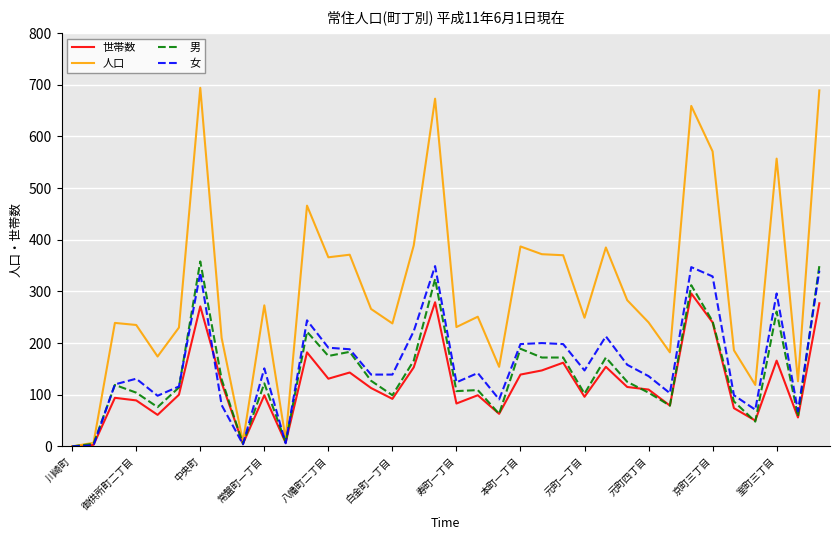

Which series has the widest spread of values?

人口